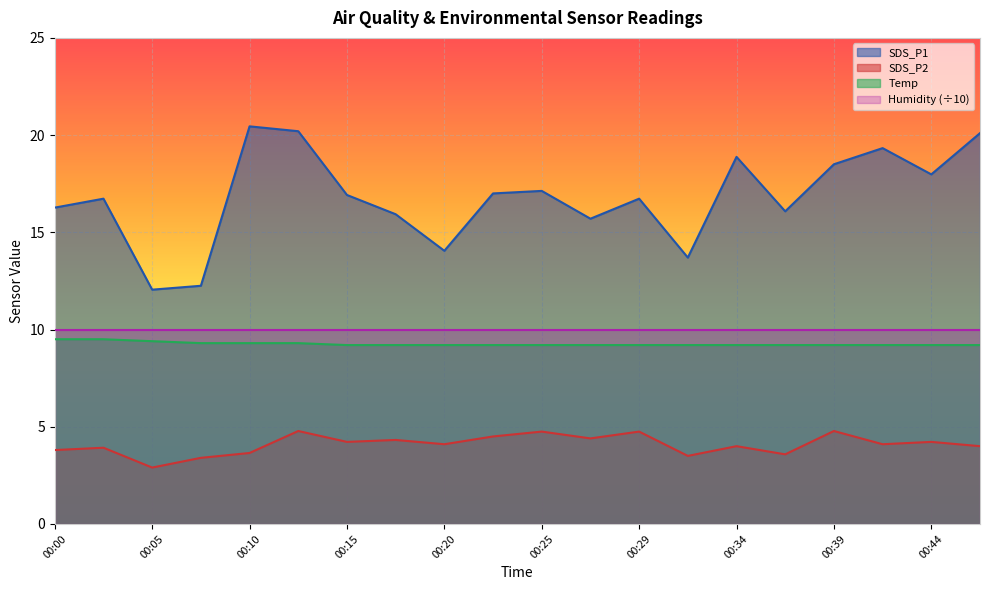

At which category is the sum across all series the highest?

00:12